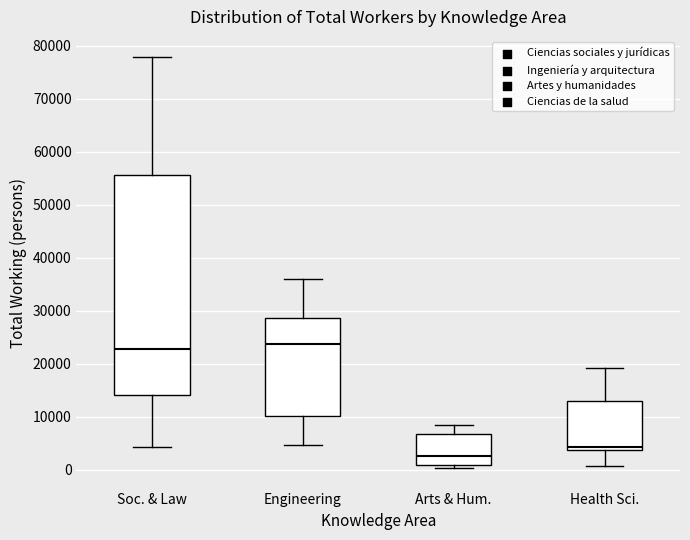

Where does the median line of the box for Engineering sit on the y-axis? The values are not printed on the chart, so give them approximately, as read against the axis.

24000